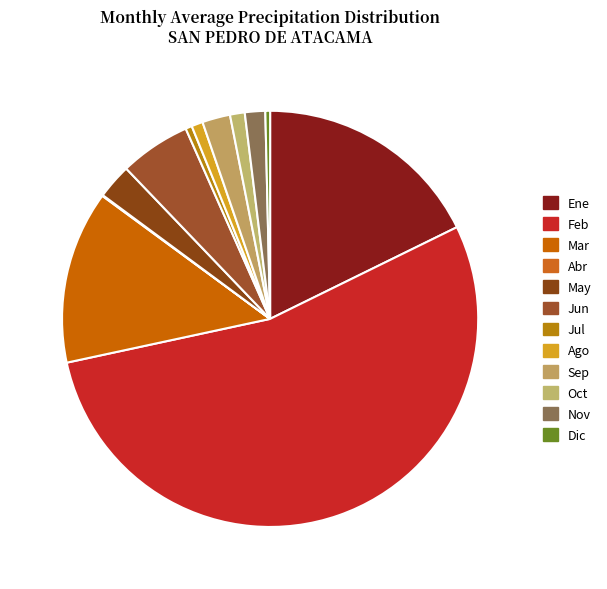

How many segments does this pie chart have?

12